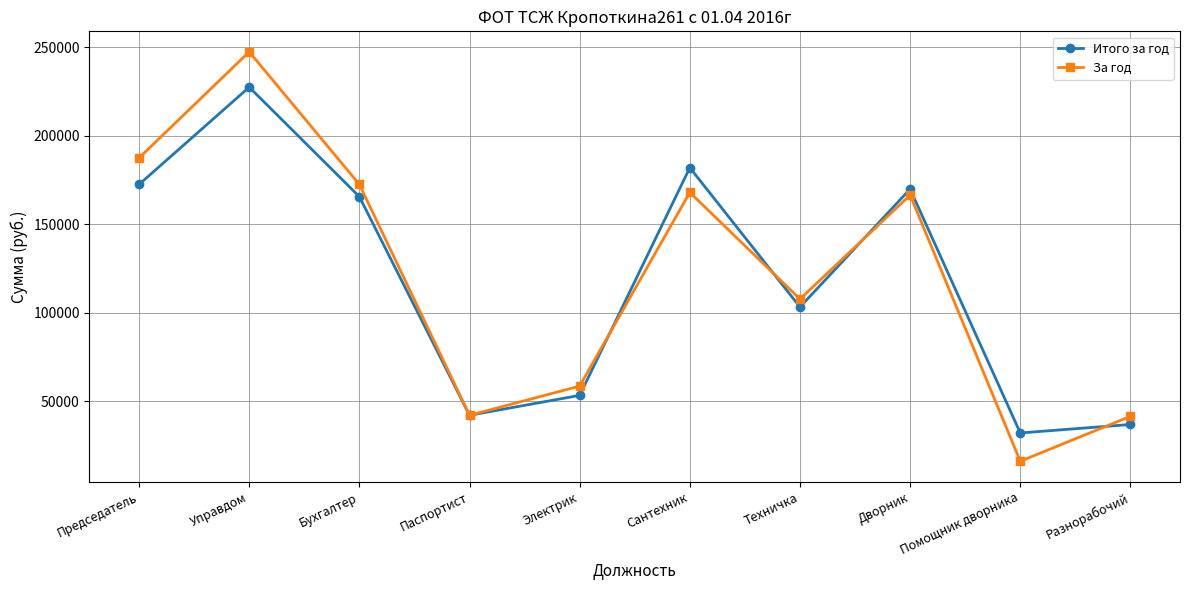

What are all the series names shown in the legend?

Итого за год, За год